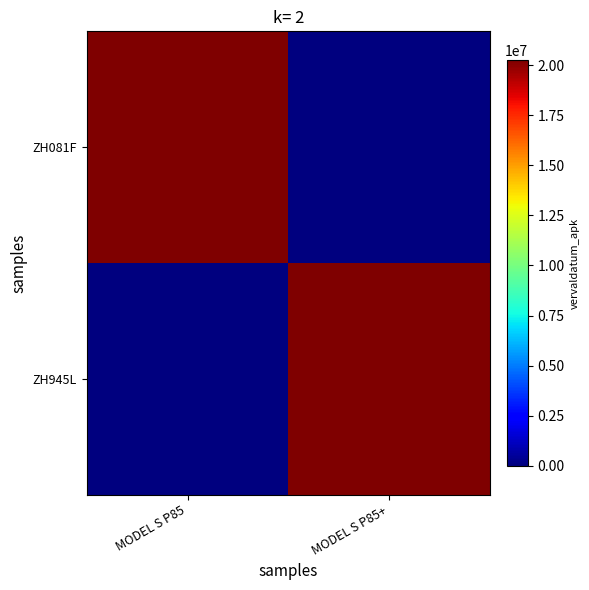

Rank the series by their maximum value, from highest to lowest.

ZH945L, ZH081F